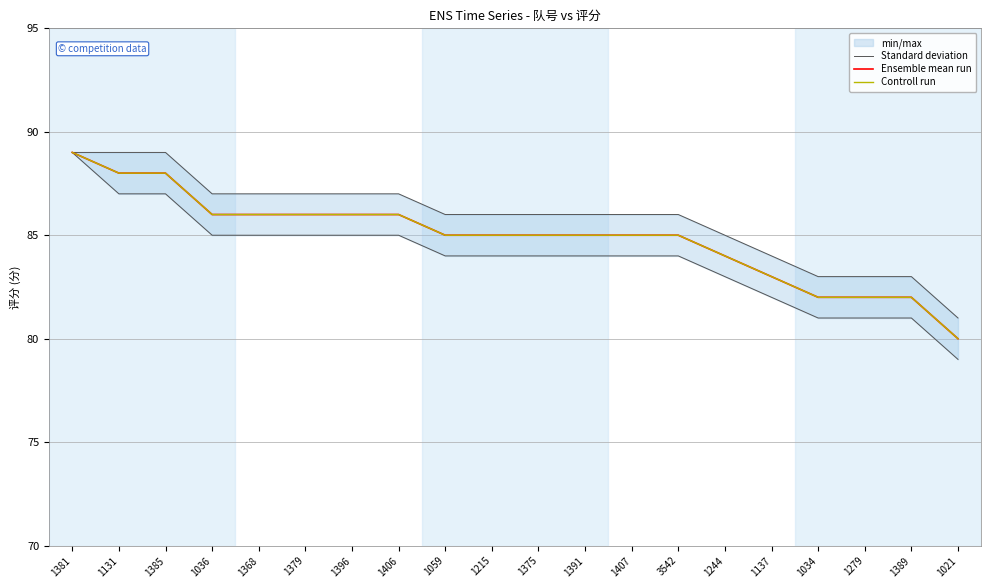

What is the difference between the Standard deviation values at 1215 and 1034?

3